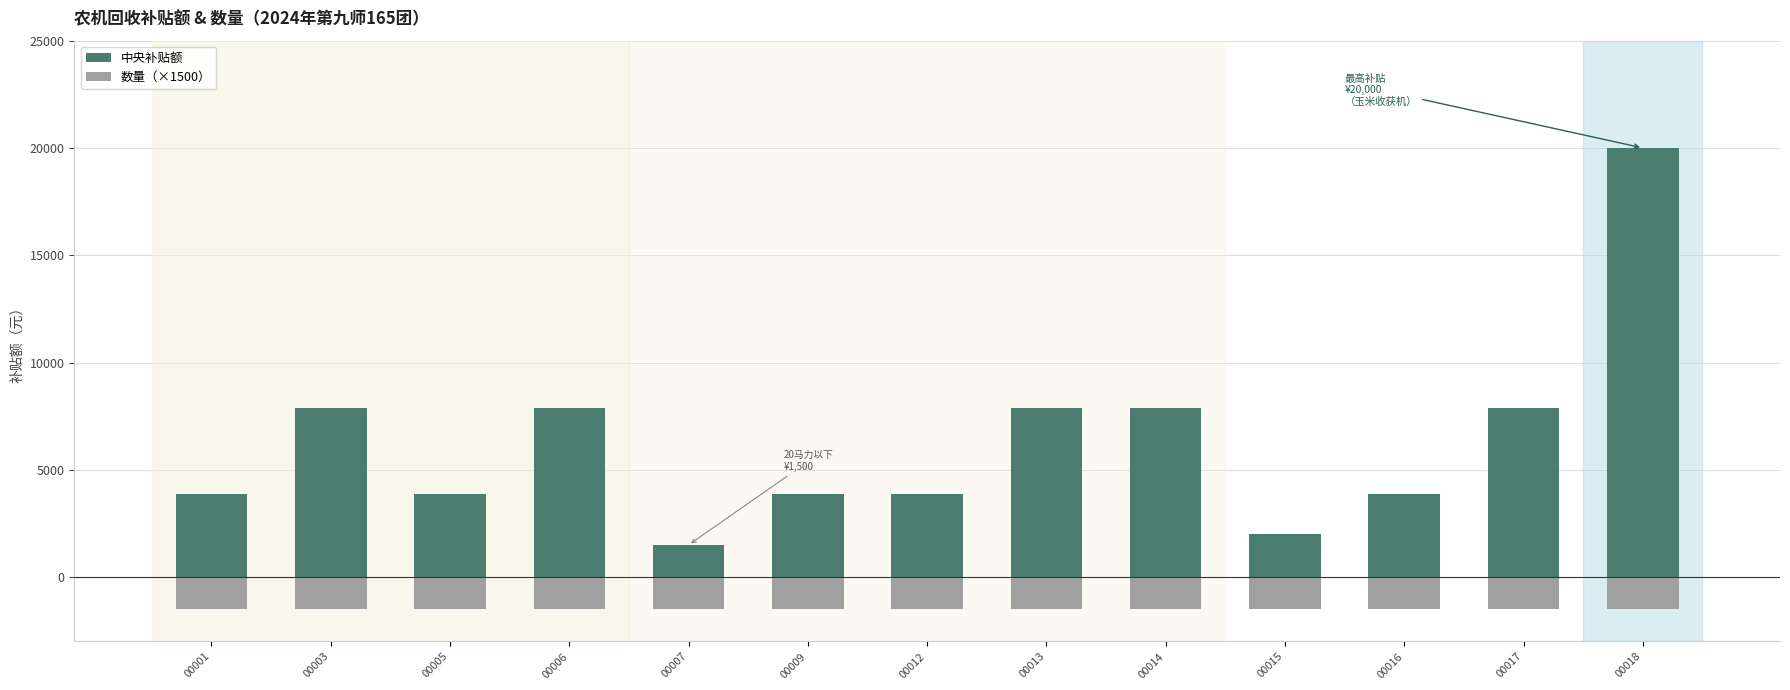

Does the chart contain stacked bars?

No